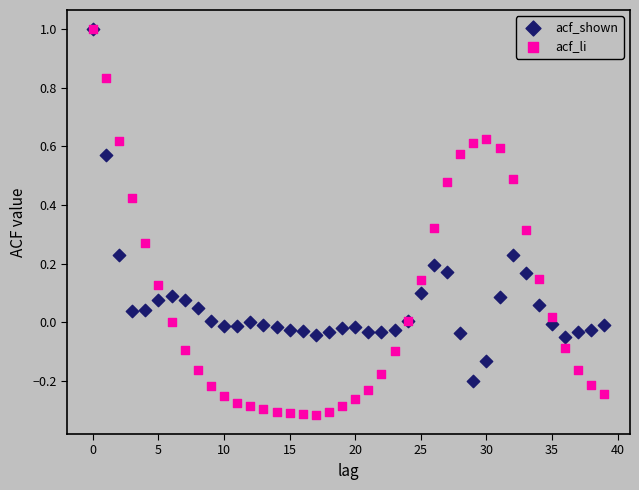

Which series reaches the minimum Y coordinate?

acf_li